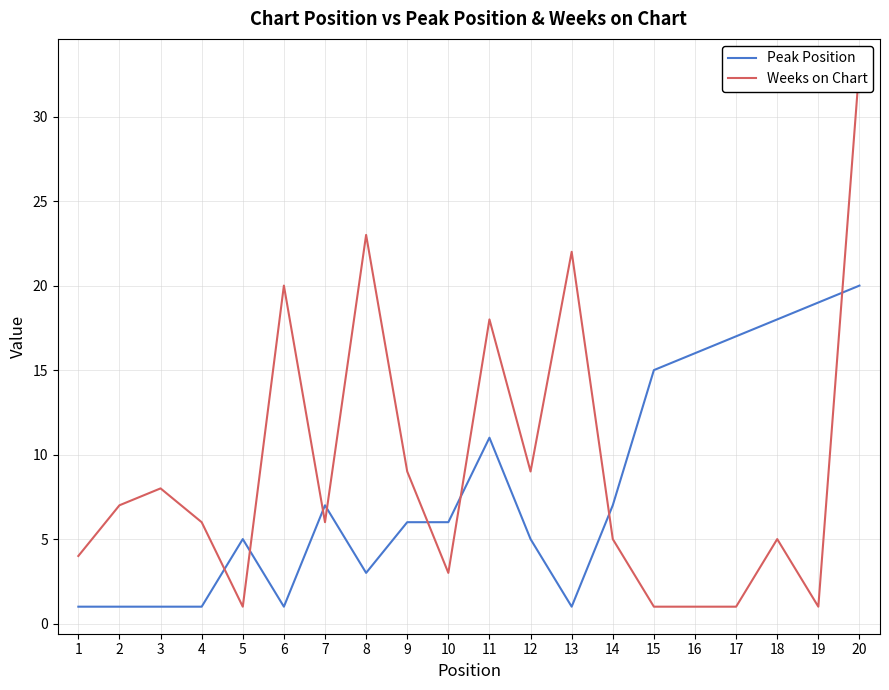

Which category has the highest value in the Weeks on Chart series?

20